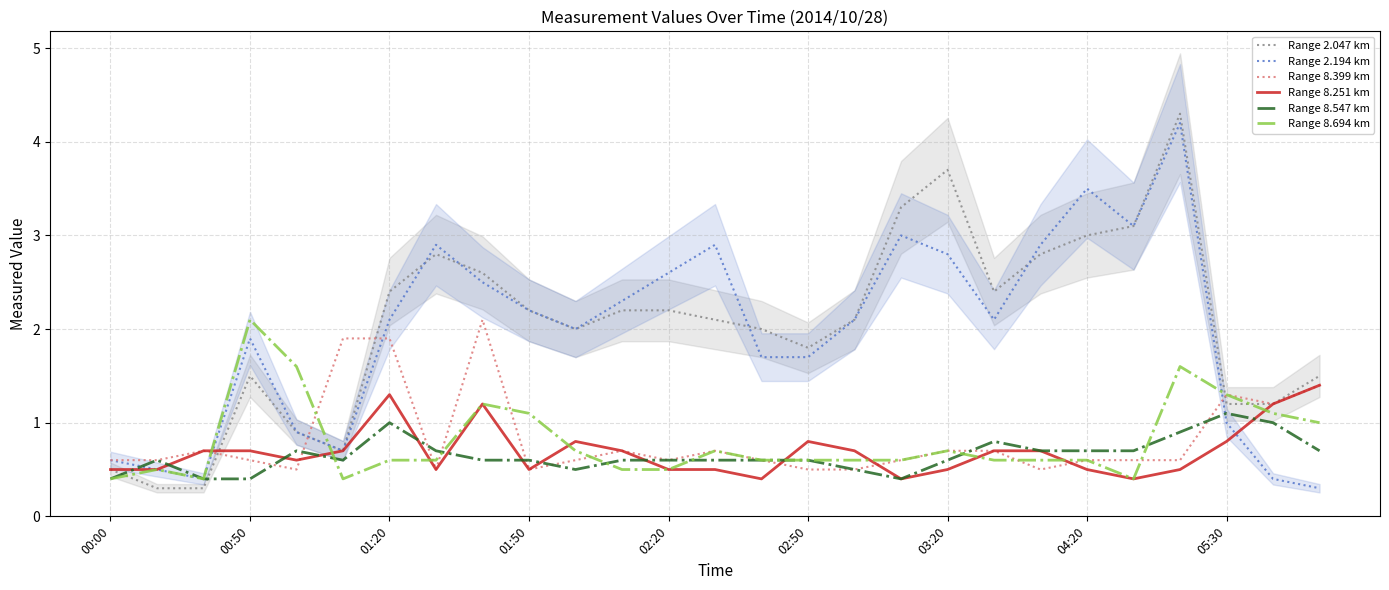

Is it true that Range 8.251 km equals 1.3 at 01:20?

True